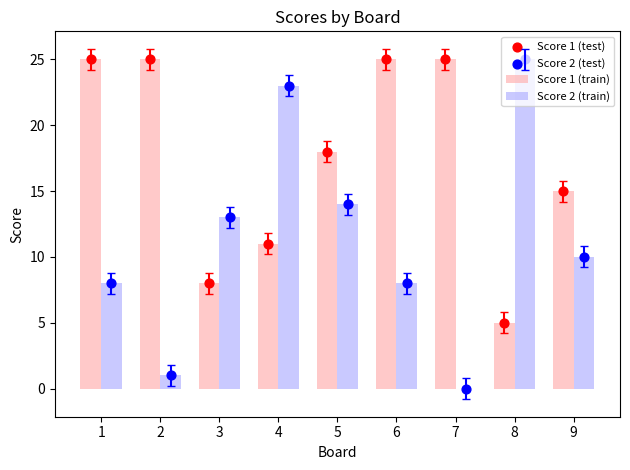

Which series contains the highest Y value?

Score 1 (train)